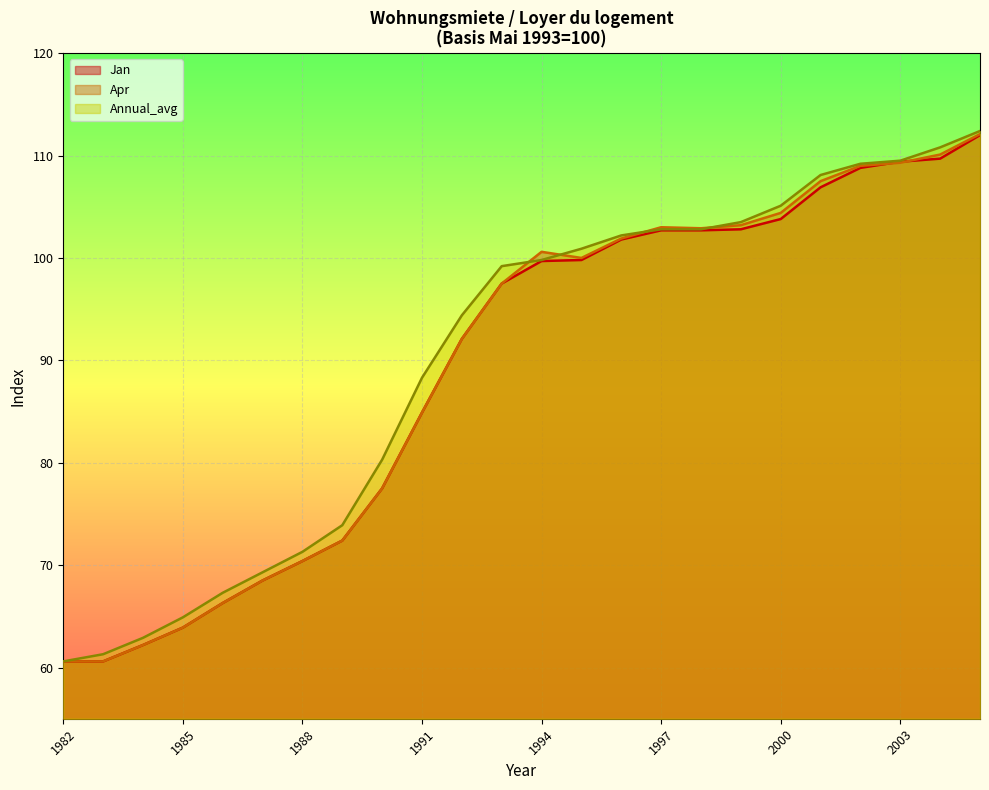

What is the approximate value of Jan at 2002?

108.8